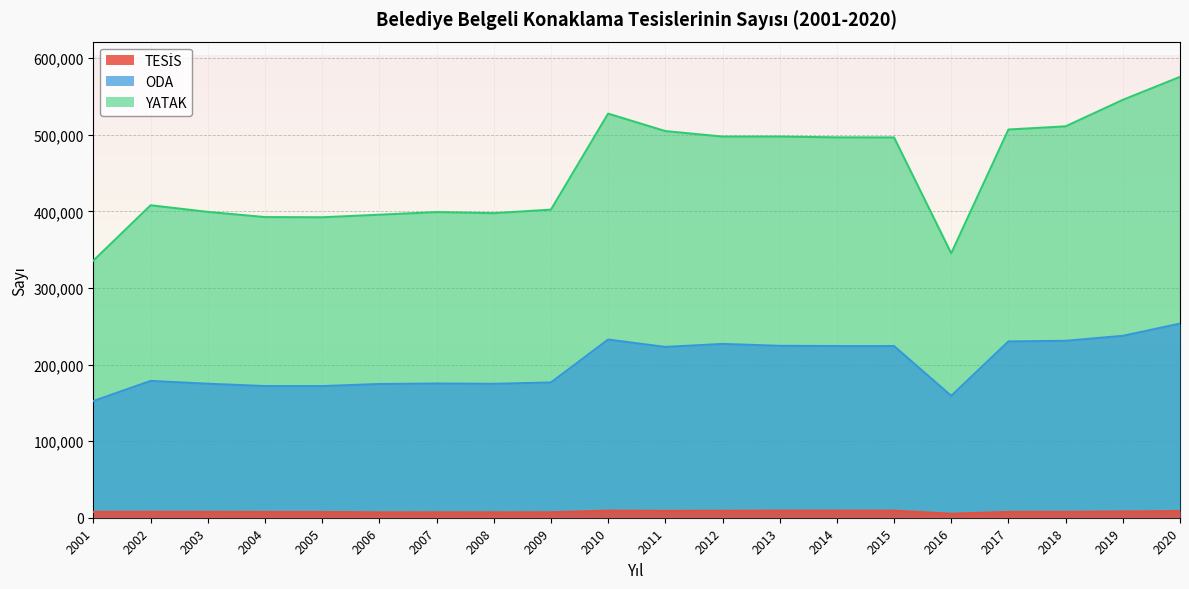

Which label corresponds to the smallest value in the chart?

2016